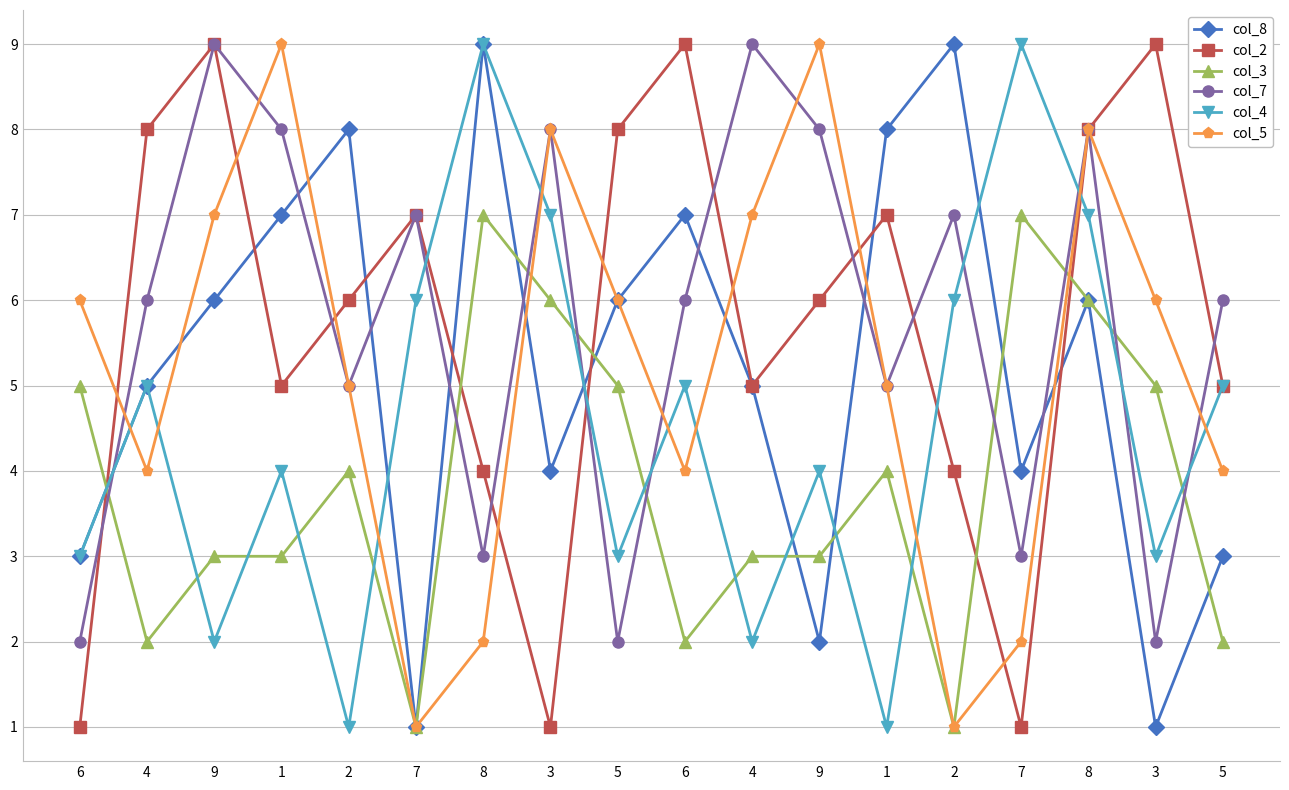

How many lines are shown in the chart?

6